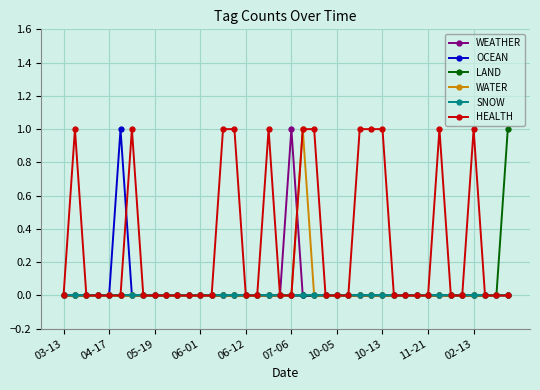

Reading left to right, extract all data points from this chart.

WEATHER: 0	0	0	0	0	0	0	0	0	0	0	0	0	0	0	0	0	0	0	0	1	0	0	0	0	0	0	0	0	0	0	0	0	0	0	0	0	0	0	0
OCEAN: 0	0	0	0	0	1	0	0	0	0	0	0	0	0	0	0	0	0	0	0	0	0	0	0	0	0	0	0	0	0	0	0	0	0	0	0	0	0	0	0
LAND: 0	0	0	0	0	0	0	0	0	0	0	0	0	0	0	0	0	0	0	0	0	0	0	0	0	0	0	0	0	0	0	0	0	0	0	0	0	0	0	1
WATER: 0	0	0	0	0	0	0	0	0	0	0	0	0	0	0	0	0	0	0	0	0	1	0	0	0	0	0	0	0	0	0	0	0	0	0	0	0	0	0	0
SNOW: 0	0	0	0	0	0	0	0	0	0	0	0	0	0	0	0	0	0	0	0	0	0	0	0	0	0	0	0	0	0	0	0	0	0	0	0	0	0	0	0
HEALTH: 0	1	0	0	0	0	1	0	0	0	0	0	0	0	1	1	0	0	1	0	0	1	1	0	0	0	1	1	1	0	0	0	0	1	0	0	1	0	0	0